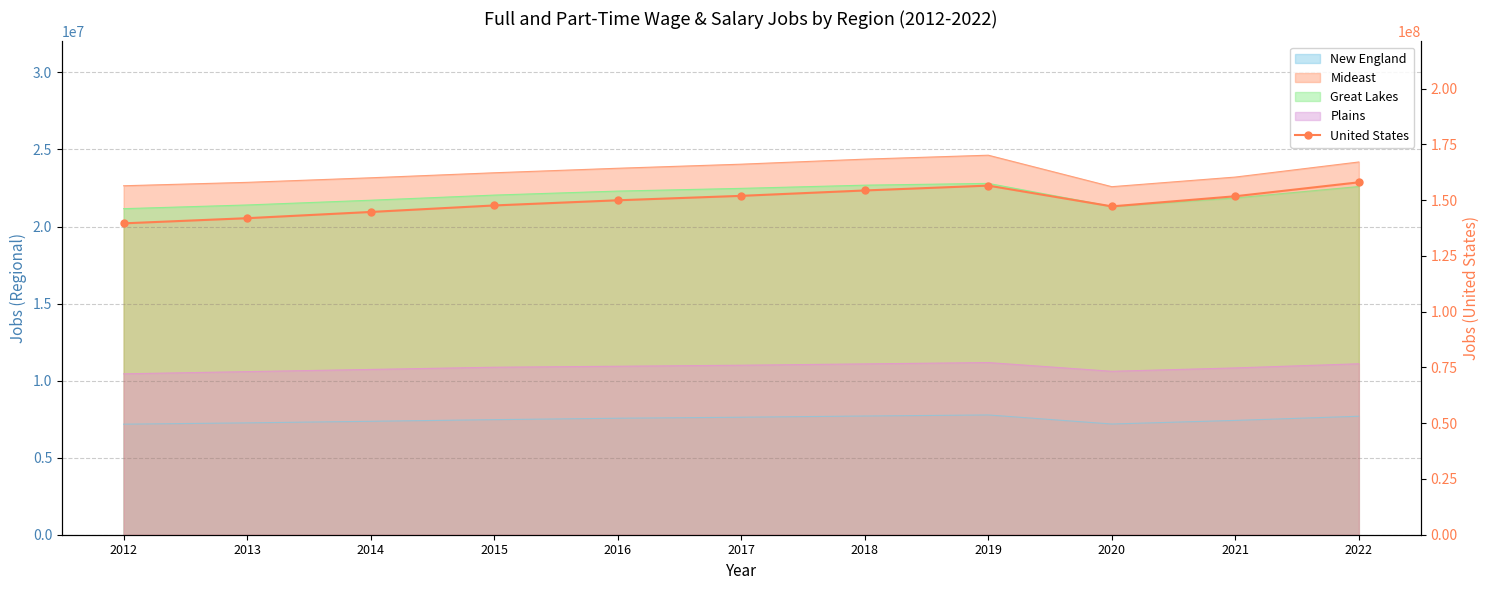

True or false: there are more than 2 points higher than both neighbors.

False